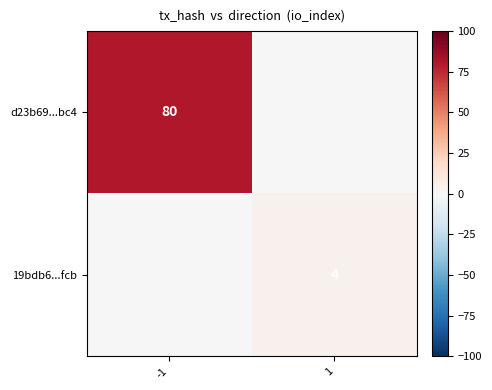

True or false: 19bdb6...fcb has a value of 2 at 1.

False